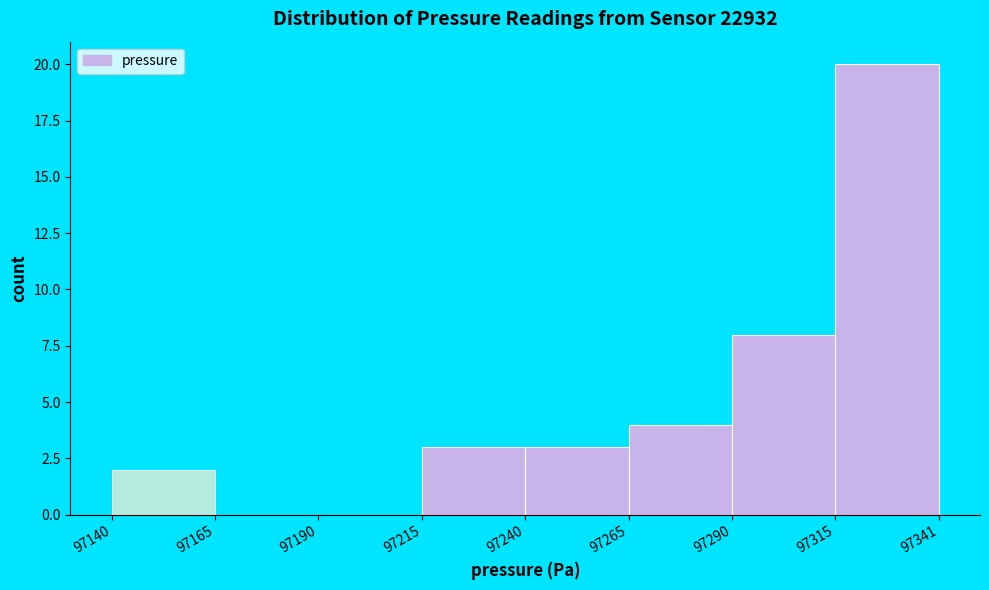

Reading left to right, transcribe this chart: for each bar, give the range it covers on the x-axis and its height. The values are not printed on the chart, so give them approximately, as read against the axis.

97140 to 97165: 2
97165 to 97190: 0
97190 to 97215: 0
97215 to 97240: 3
97240 to 97265: 3
97265 to 97290: 4
97290 to 97315: 8
97315 to 97341: 20